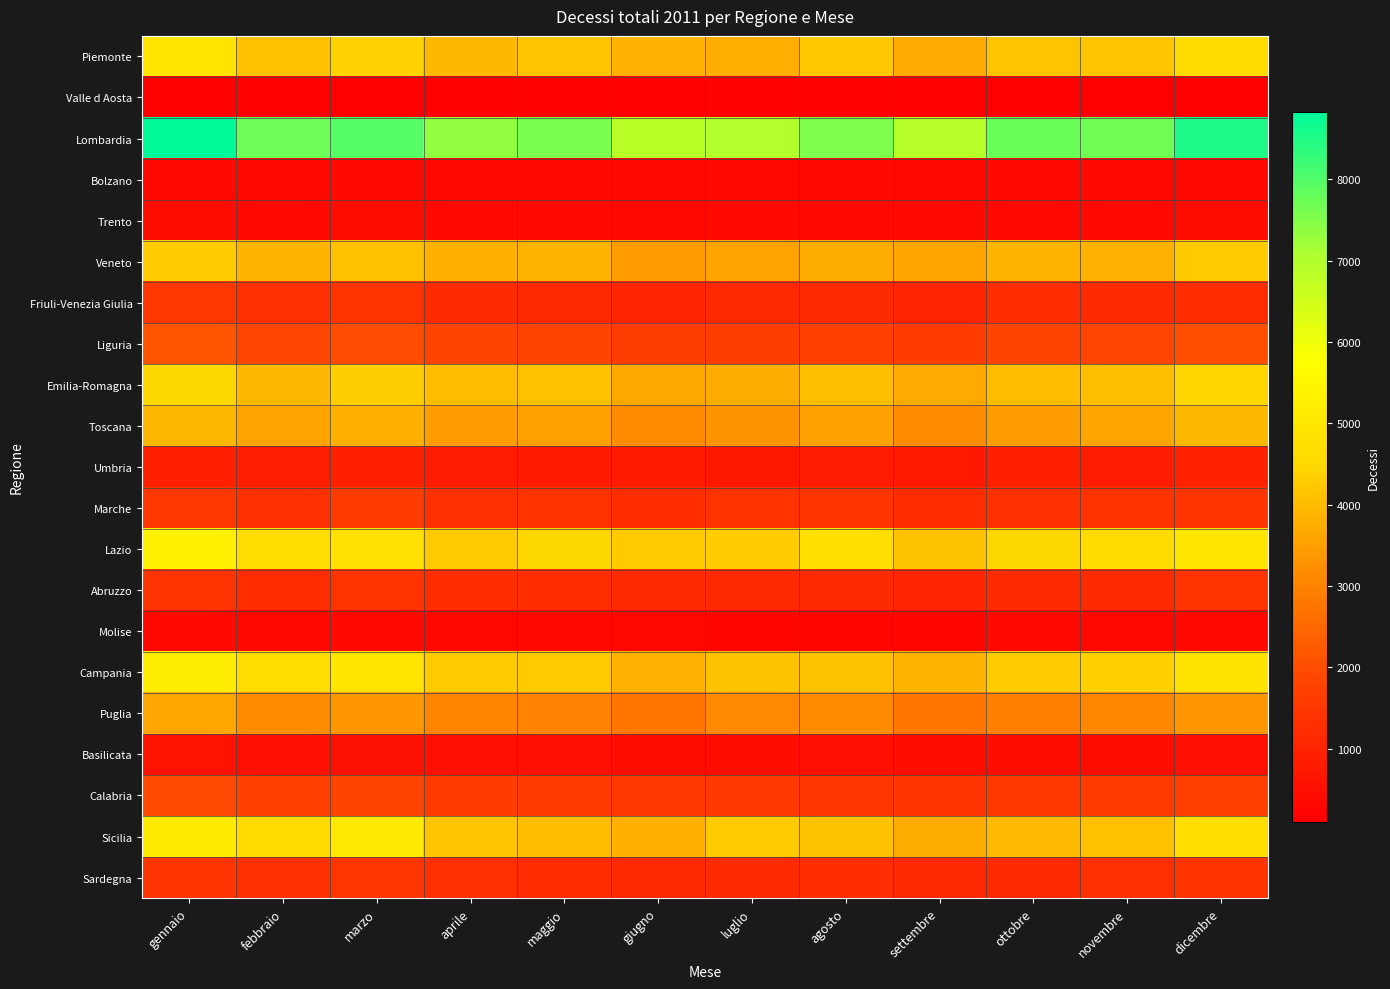

At which category is the sum across all series the highest?

gennaio